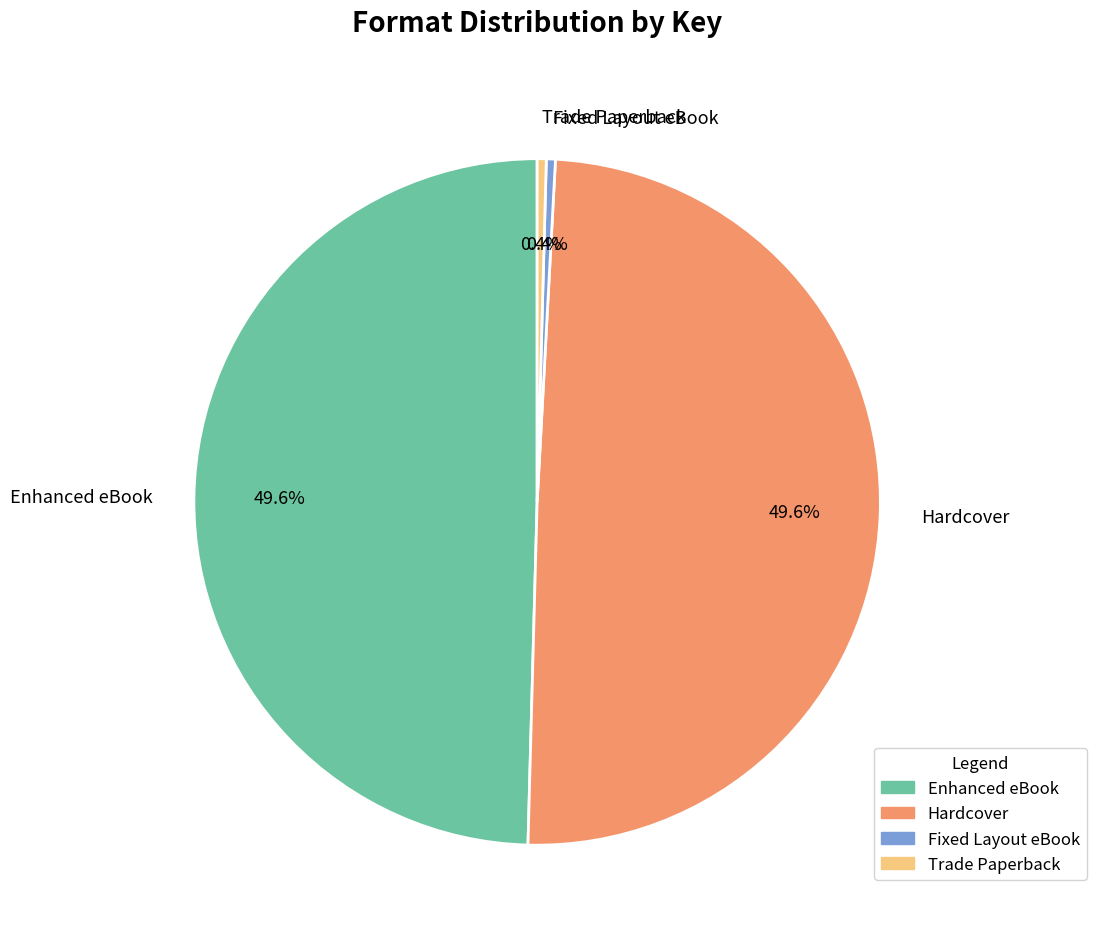

Approximately how many times larger is the value at Enhanced eBook compared to Trade Paperback?

116.4